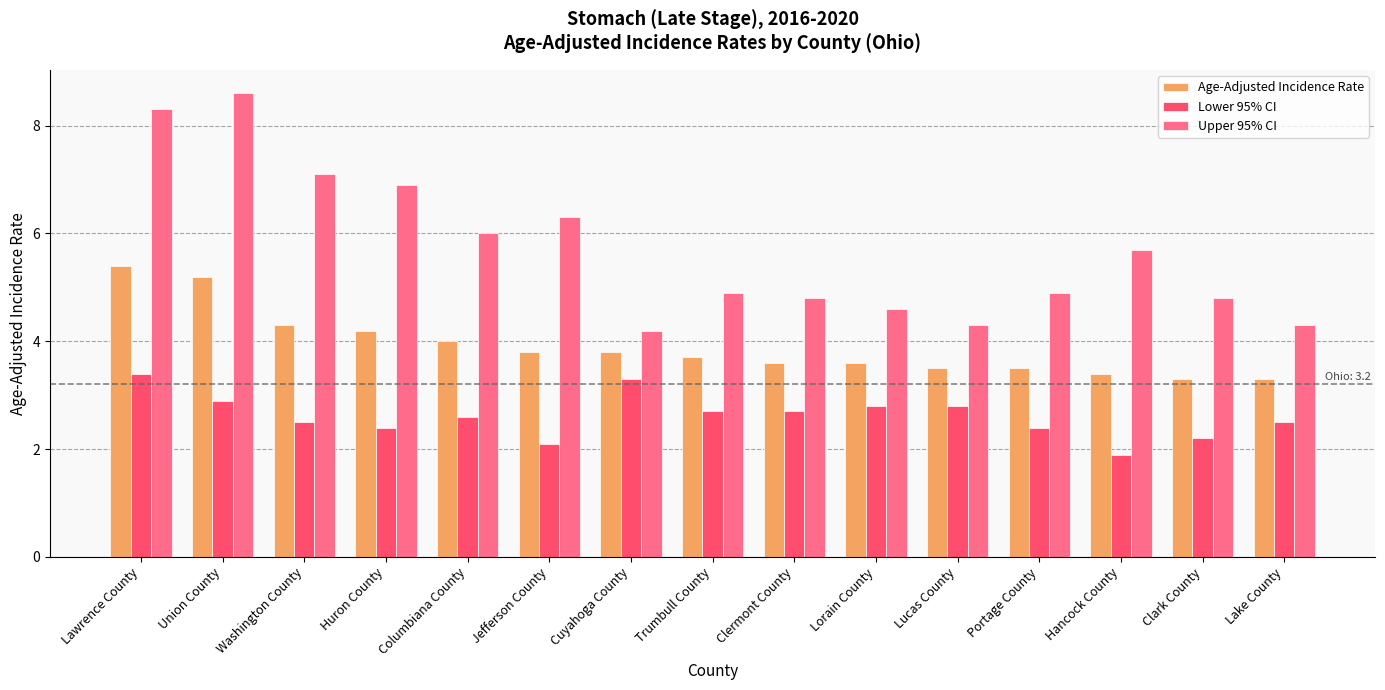

Which series has the widest spread of values?

Upper 95% CI